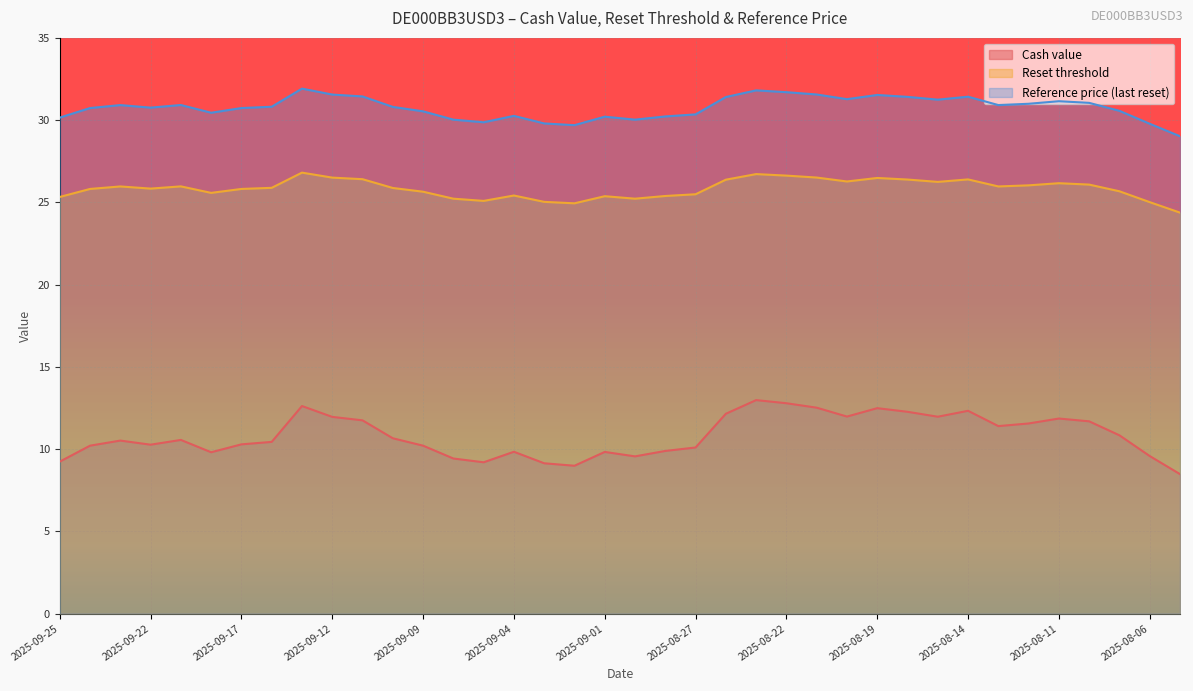

At which category does Cash value reach its first local valley?

2025-09-22